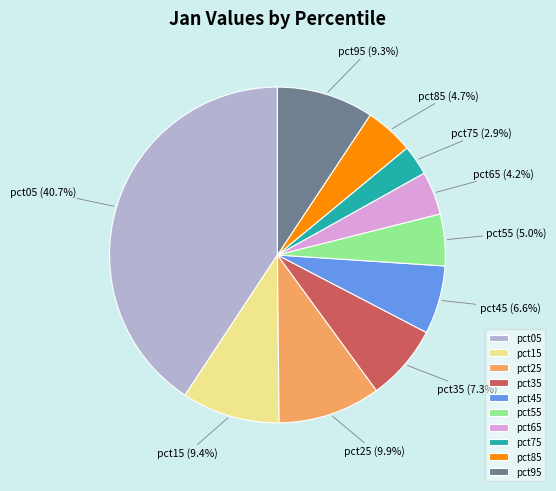

The pct35 slice represents 7% of the pie. True or false?

True